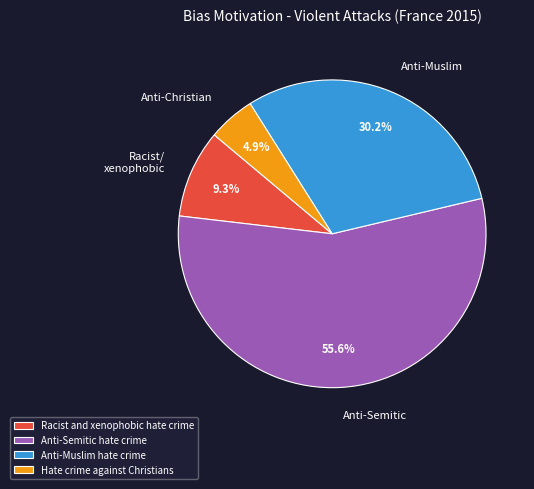

How many slices are in this pie chart?

4